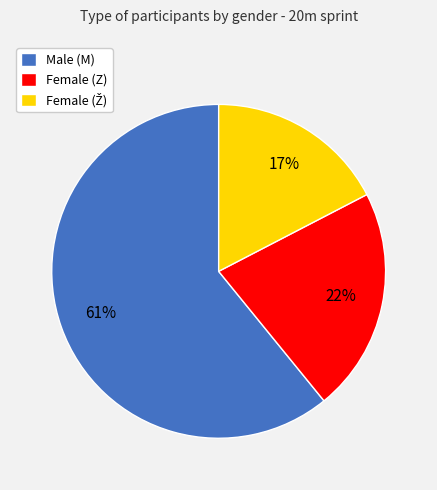

True or false: Female (Z) accounts for 22% of the total.

True